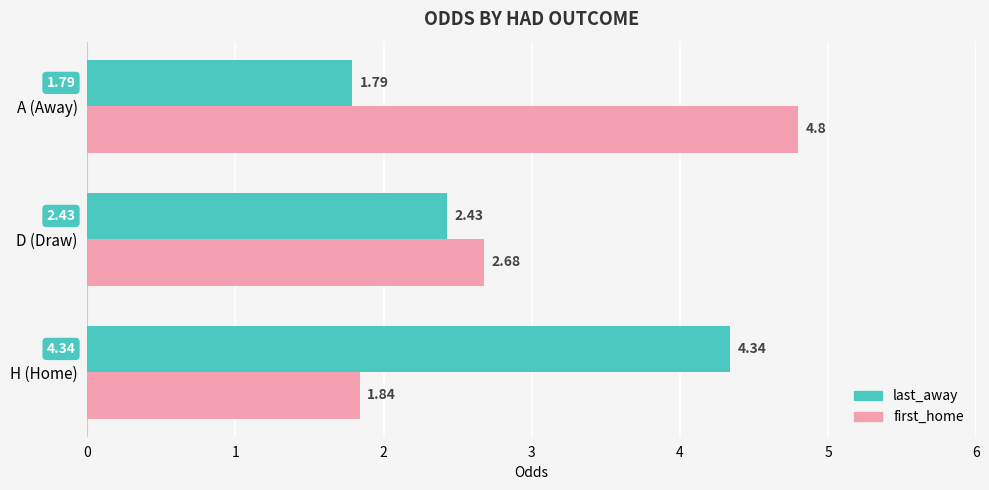

At which label is last_away closest to 3?

D (Draw)